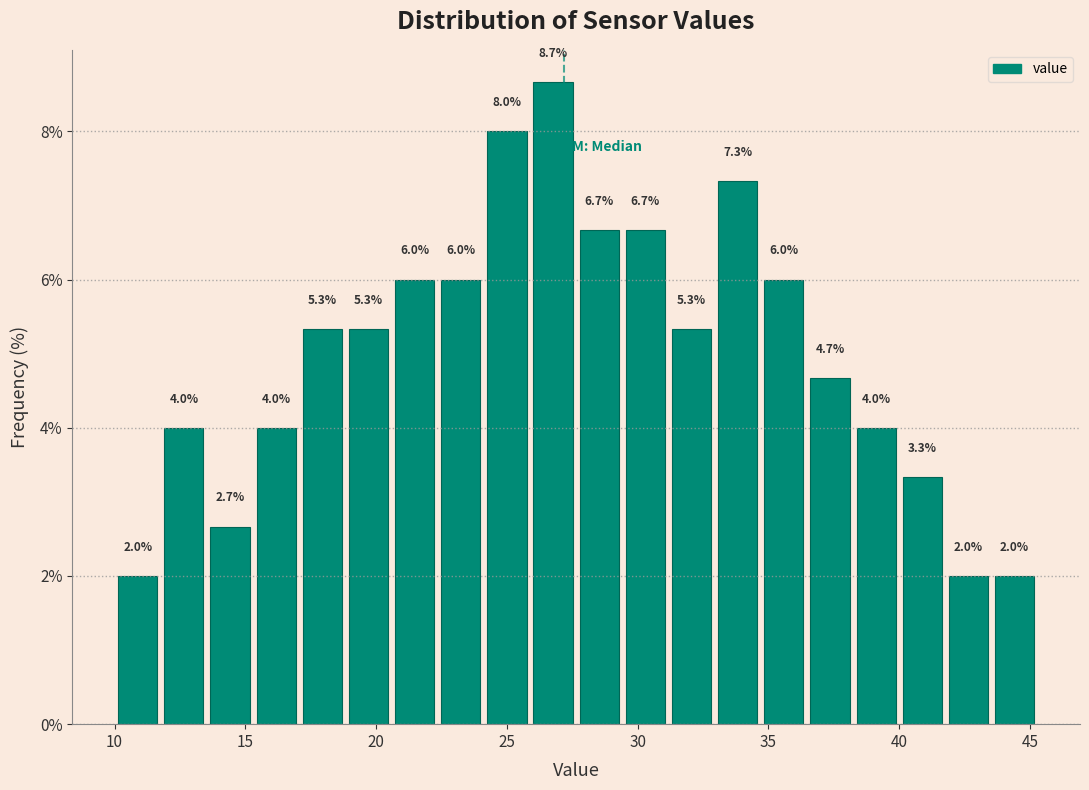

Read against the x-axis, roughly where is the centre of the tallest bar?

27.0